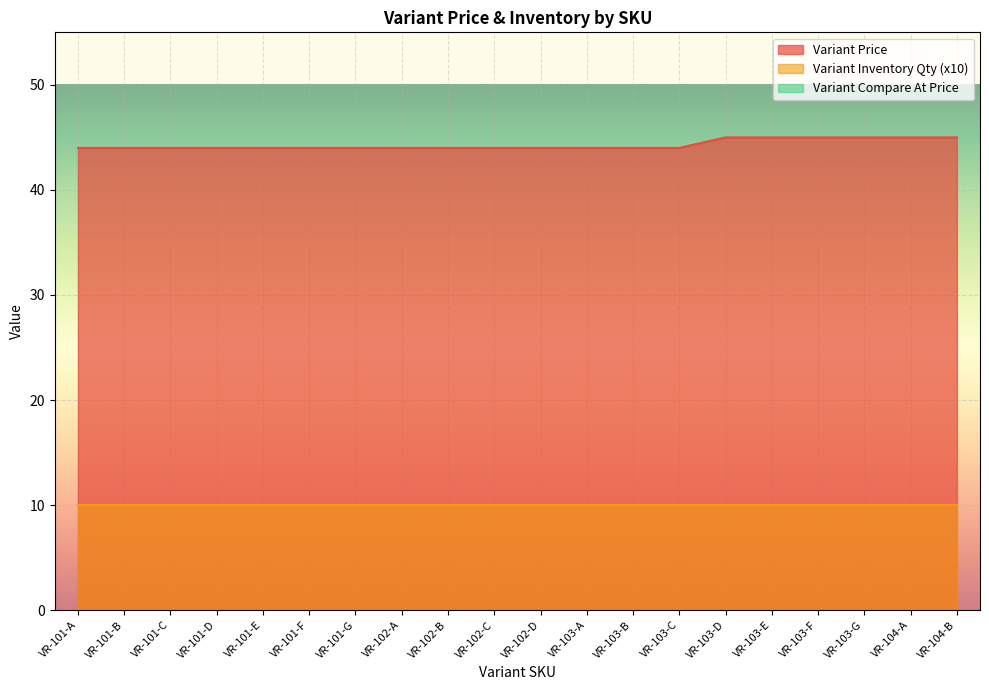

Which series has the widest spread of values?

Variant Price